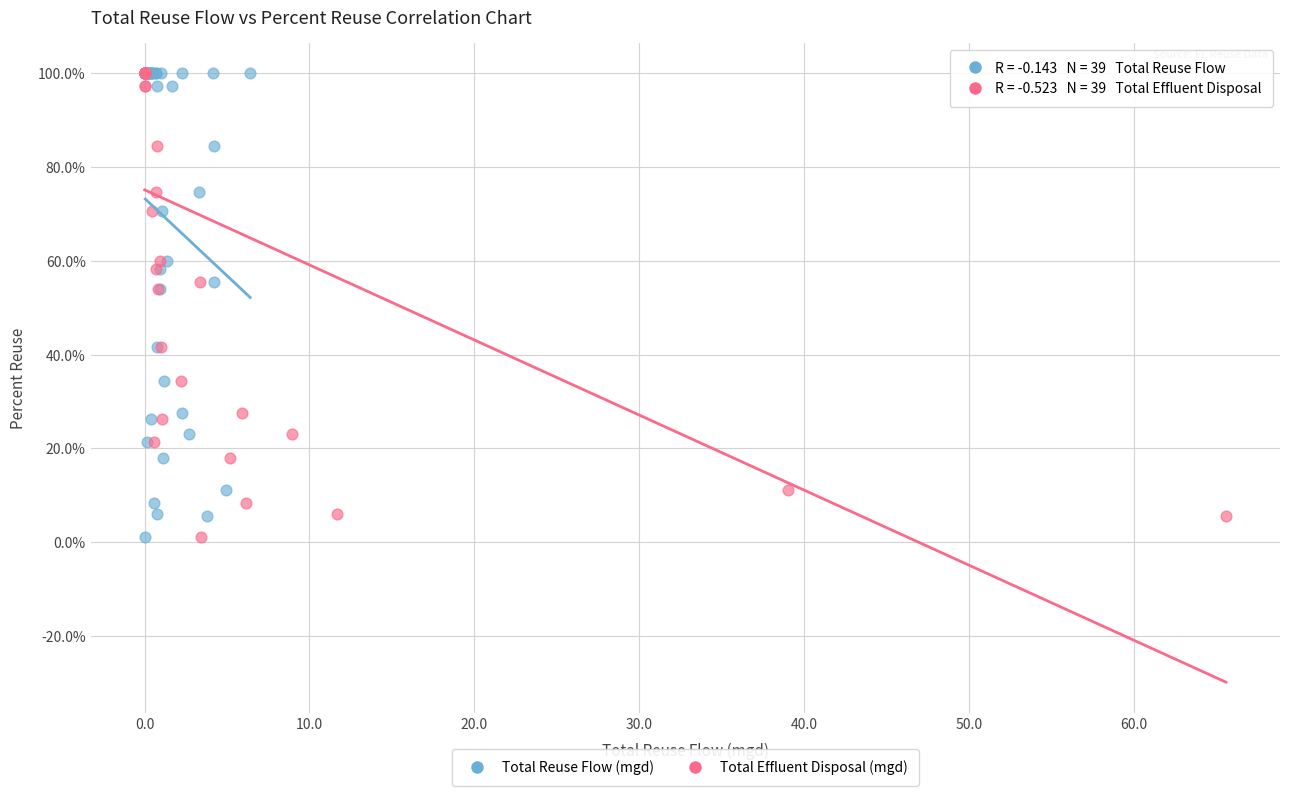

What are all the series names shown in the legend?

Total Reuse Flow (mgd), Total Effluent Disposal (mgd)